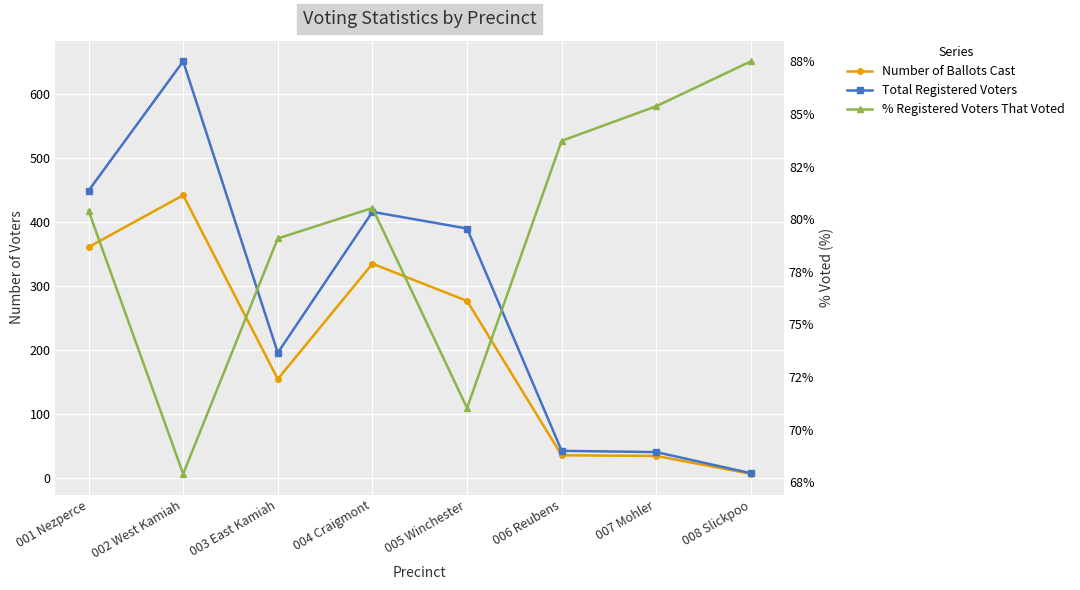

What value does the % Registered Voters That Voted series have at 001 Nezperce?

80.4